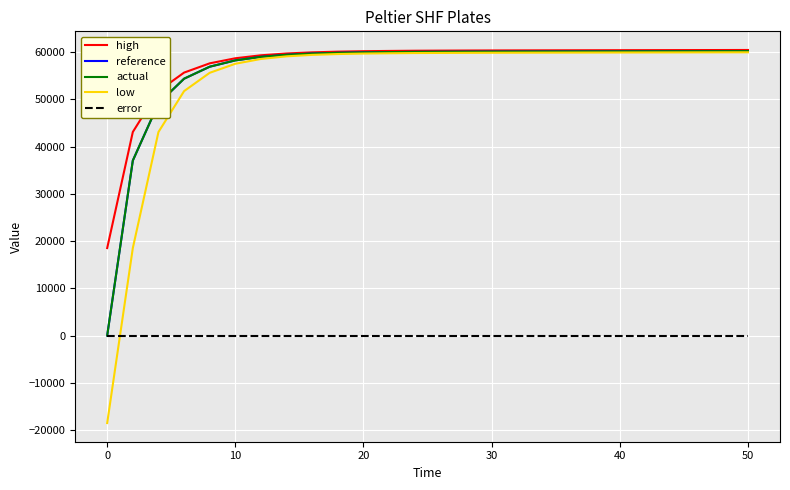

What is the minimum value shown in the chart?

-18519.9